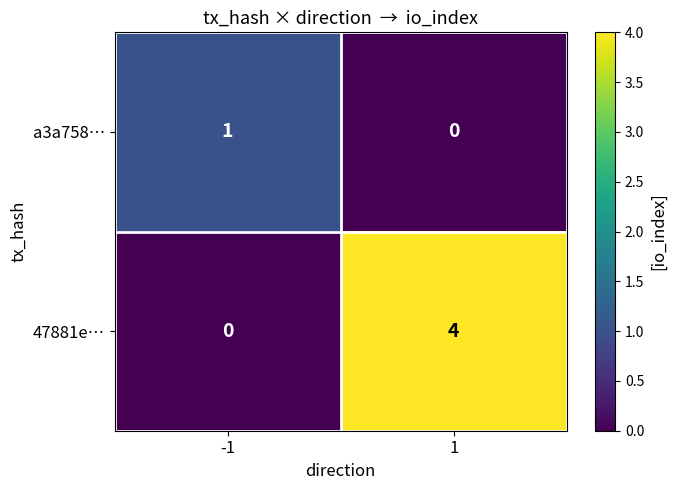

At how many categories does at least one series exceed 0?

2